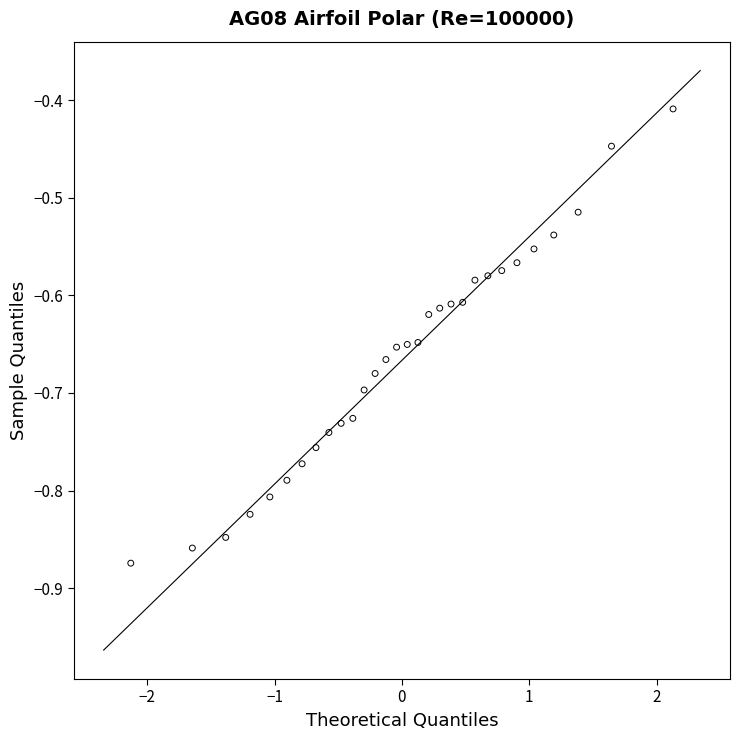

What is the range of Y values (max minus min)?

0.5